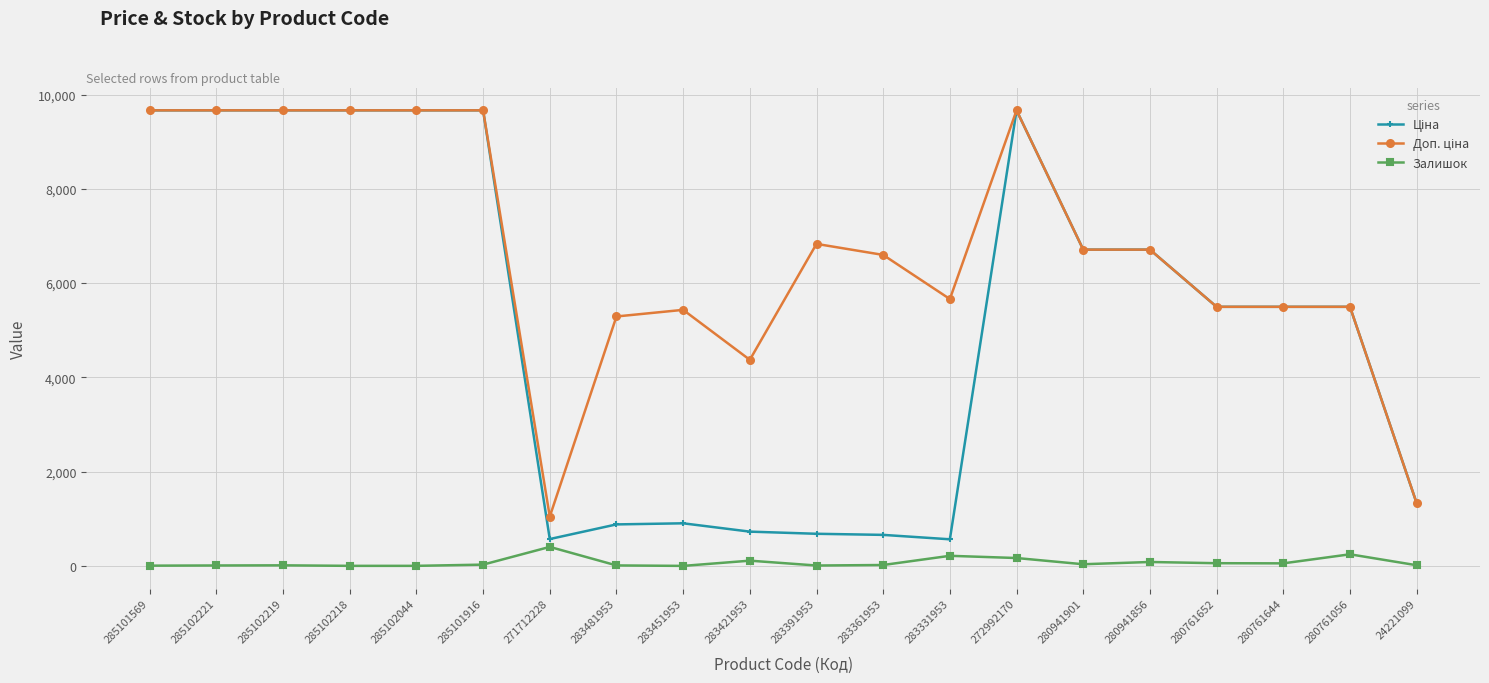

What is the maximum value for Залишок?

405.0